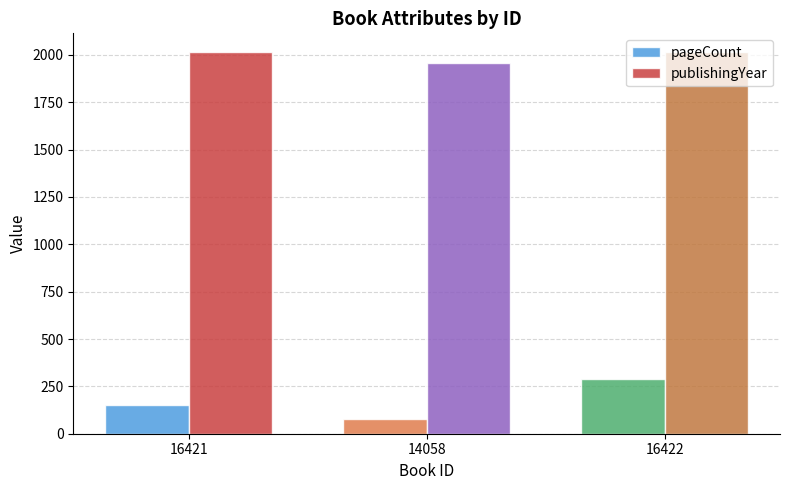

Rank the categories by pageCount value from lowest to highest.

14058, 16421, 16422